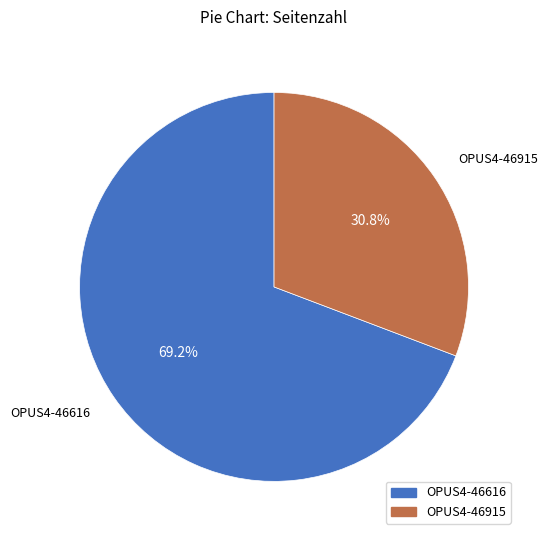

Which category has the smallest portion of the pie?

OPUS4-46915